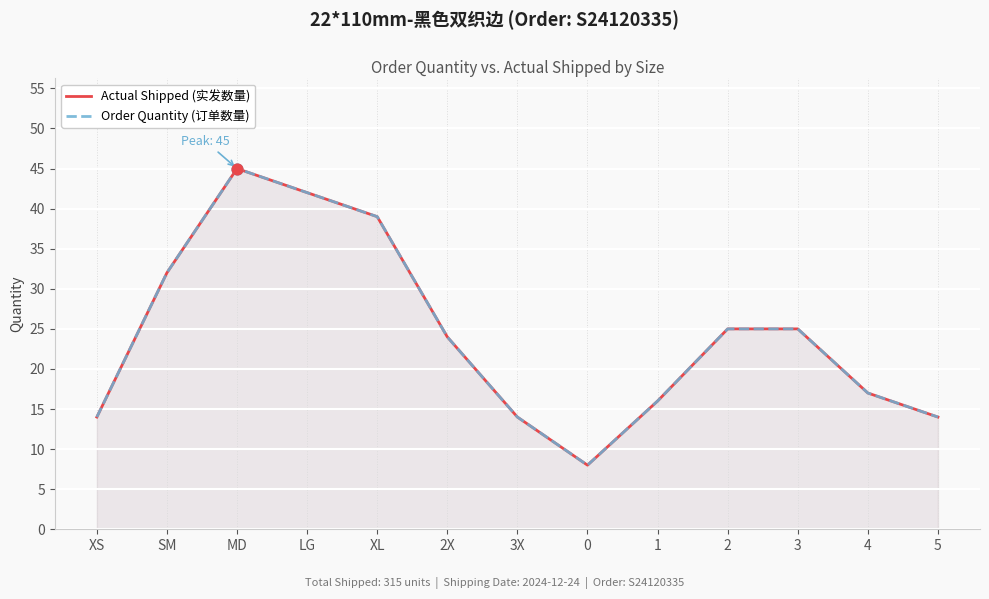

Is the value of Actual Shipped (实发数量) at 2X greater than the value of Order Quantity (订单数量) at 2?

No